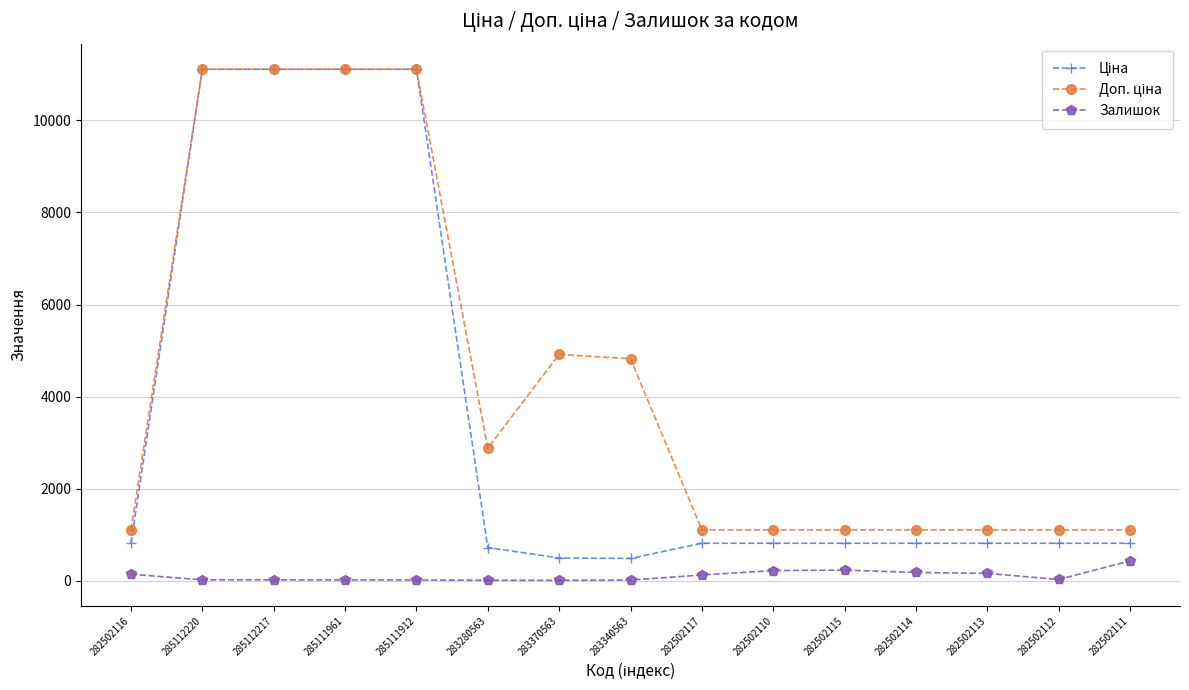

At how many categories does at least one series exceed 3068?

6